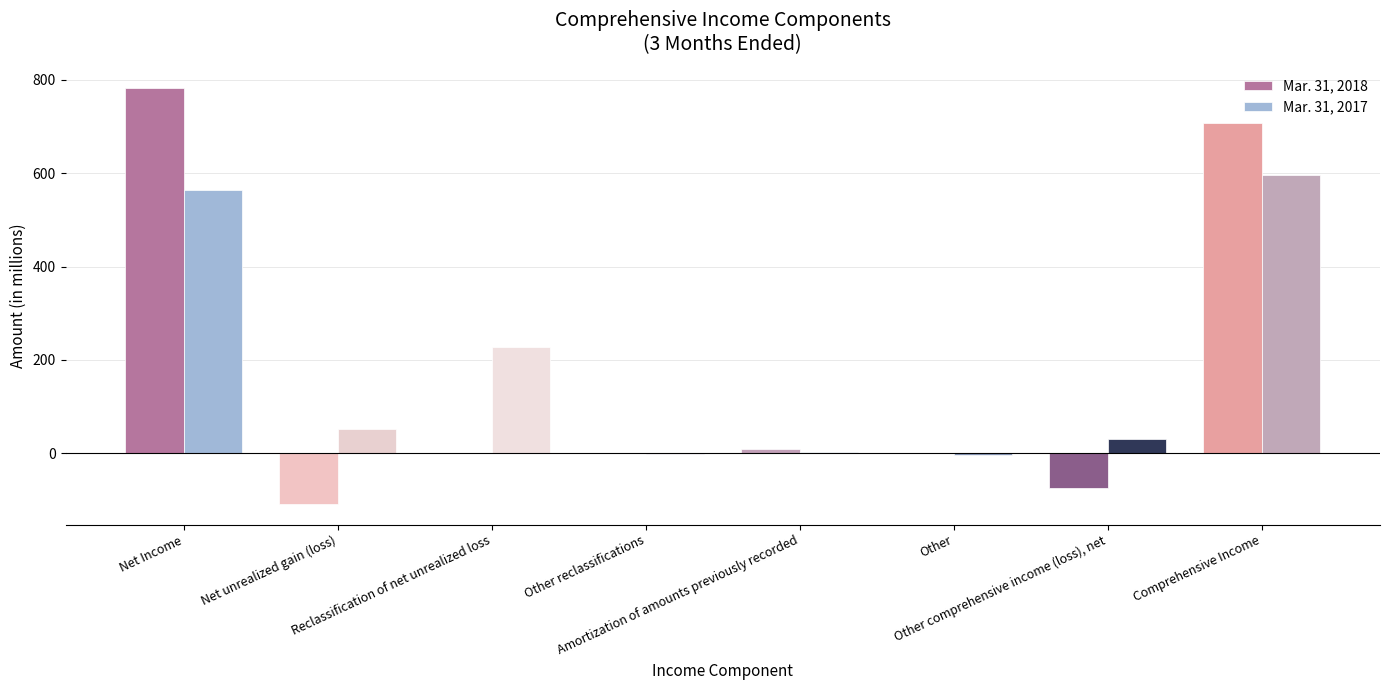

What is the difference between the Mar. 31, 2017 values at Other reclassifications and Reclassification of net unrealized loss?

228